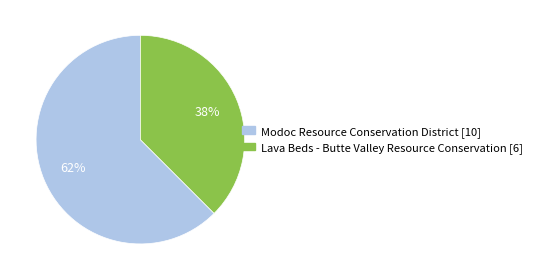

Count the number of slices in the pie.

2